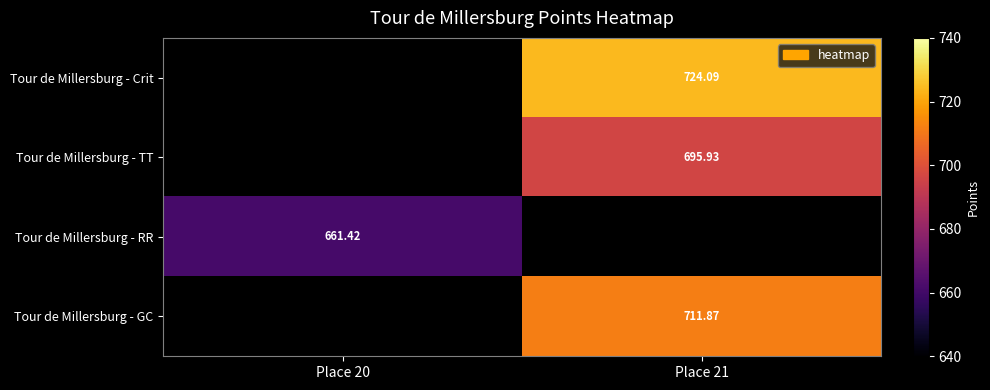

The value of Tour de Millersburg - GC at Place 21 is 711.9. True or false?

True